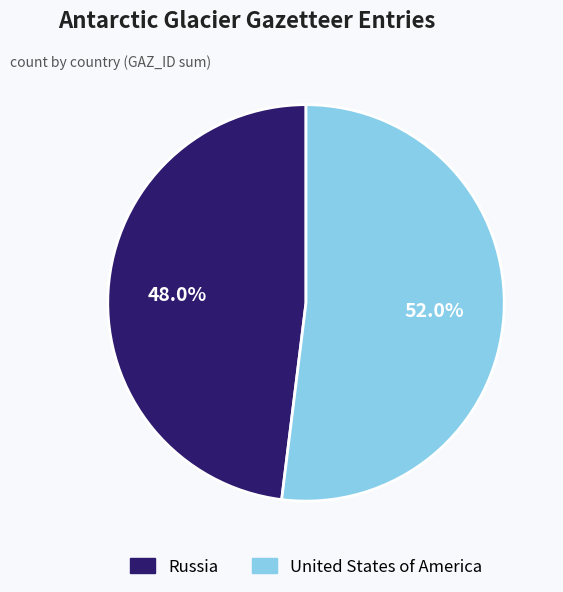

What percentage is the United States of America slice, to the nearest percent?

52%